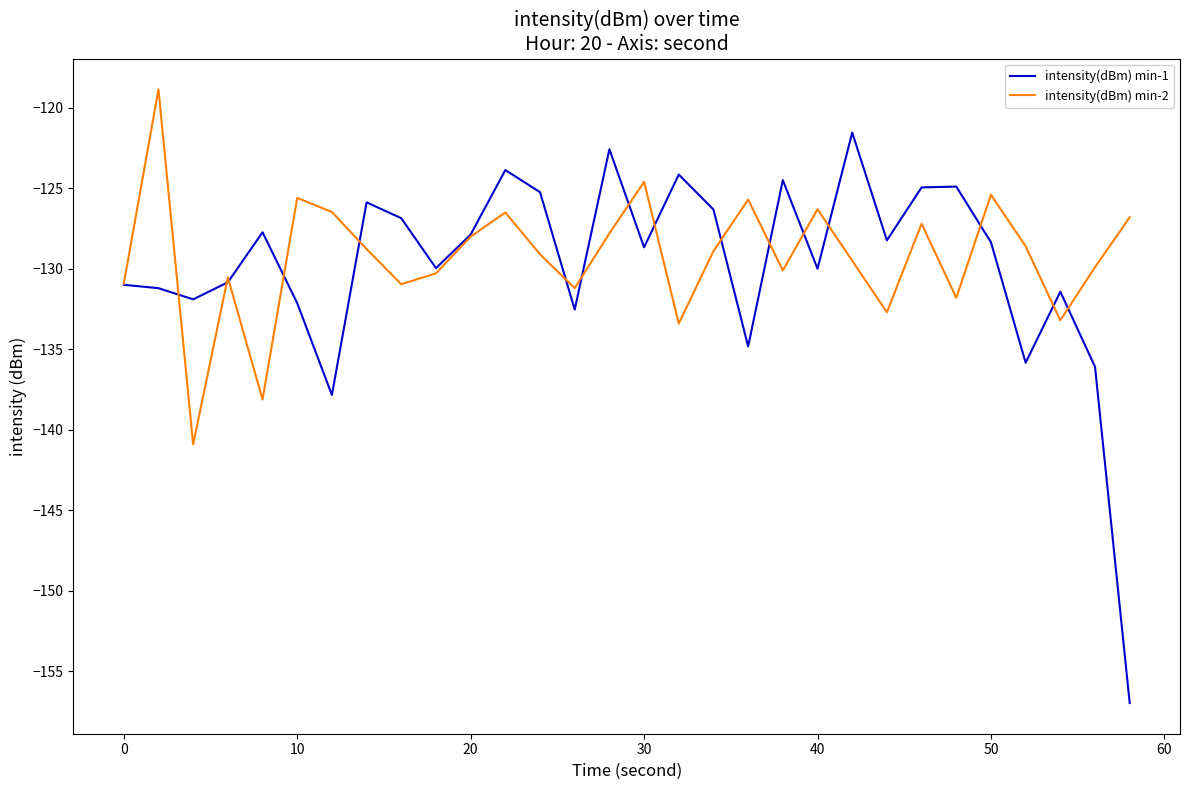

At how many categories does at least one series exceed -134?

30